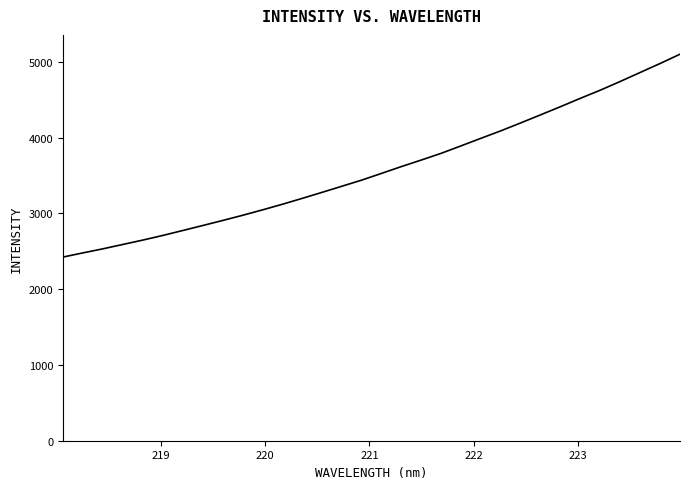

What is the minimum value shown in the chart?

2424.1